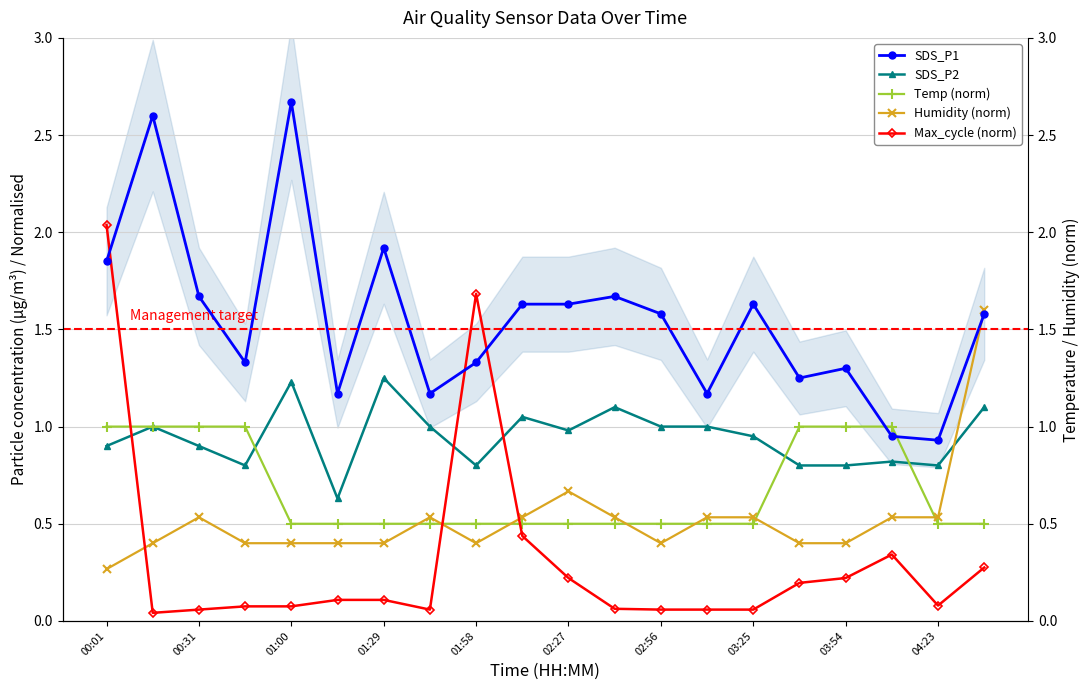

What is the value of the Max_cycle (norm) point at the 17th from the left?

0.2